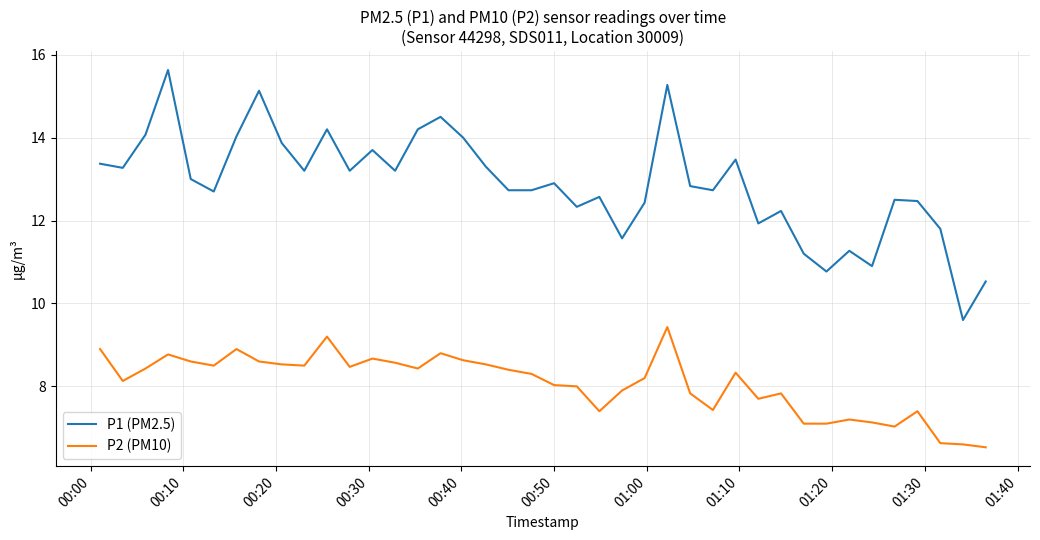

Which series has the largest range (max minus min)?

P1 (PM2.5)